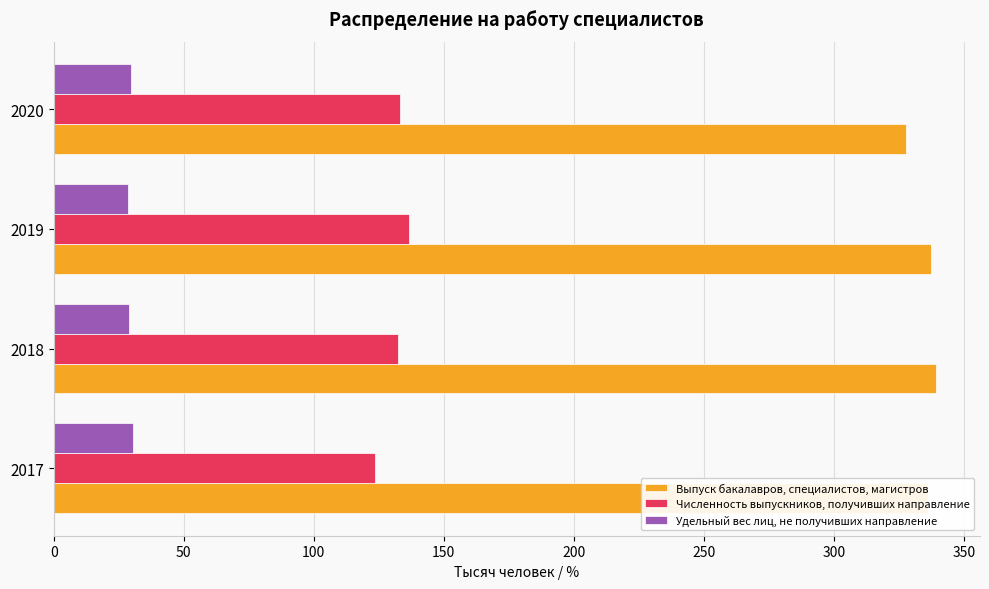

The Численность выпускников, получивших направление series shows 177.1 at 2020. True or false?

False